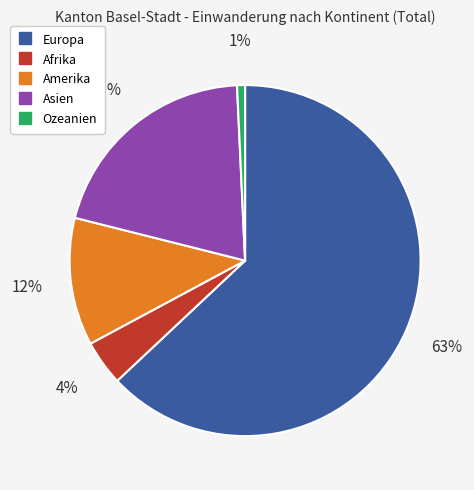

Count the number of slices in the pie.

5